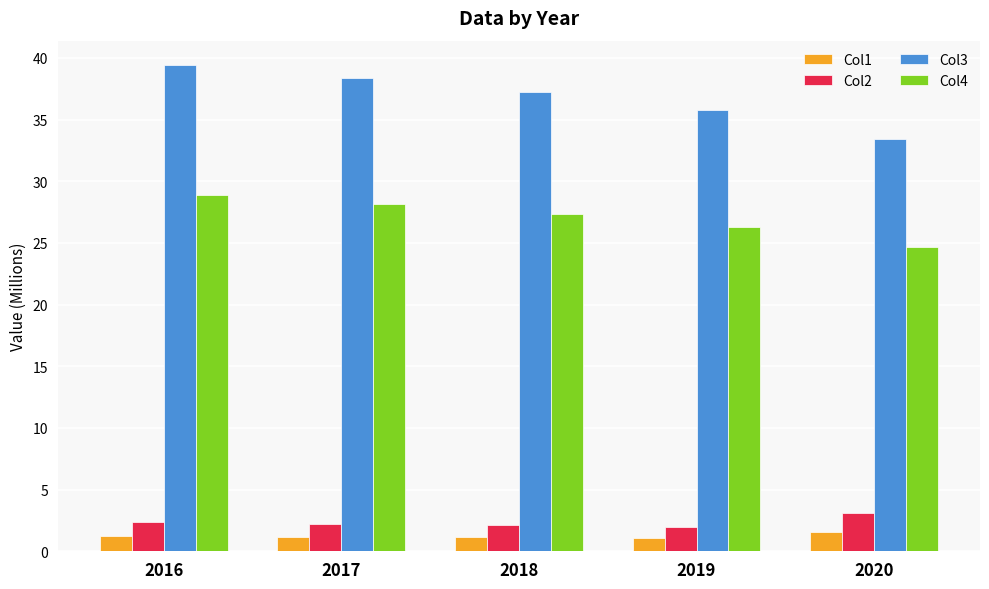

What is the lowest value of the Col2 series?

2.0